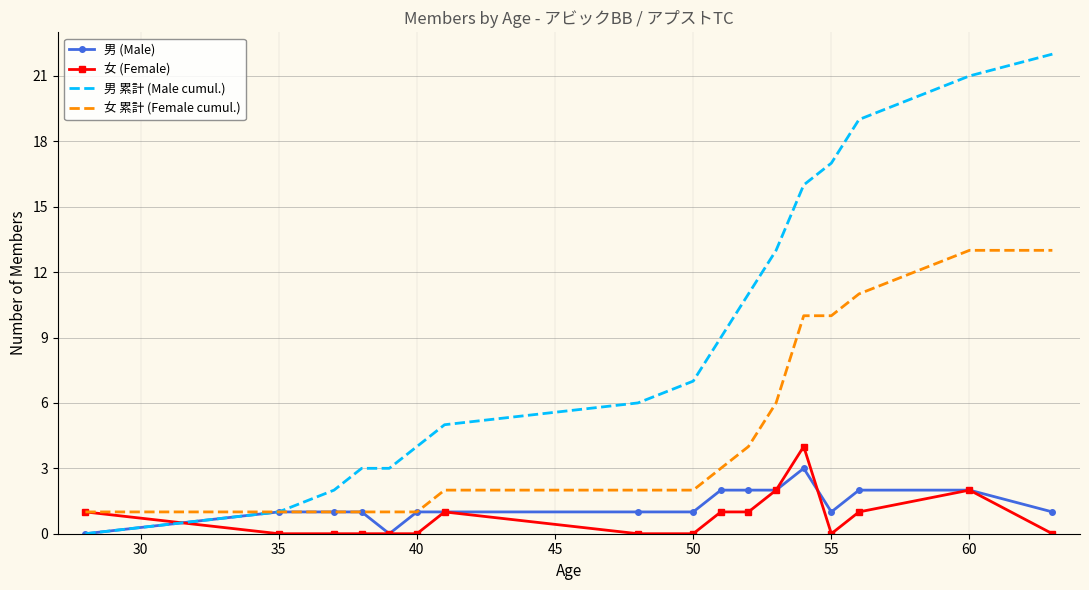

Which series has the largest range (max minus min)?

男 累計 (Male cumul.)